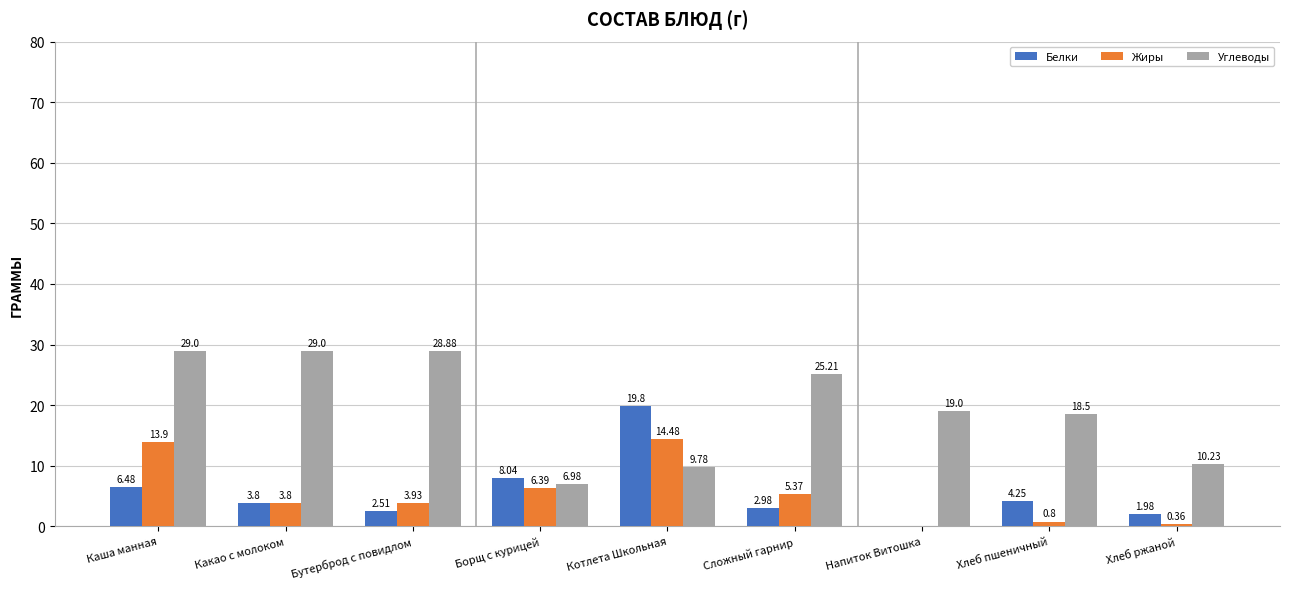

Which series has the largest total across all categories?

Углеводы